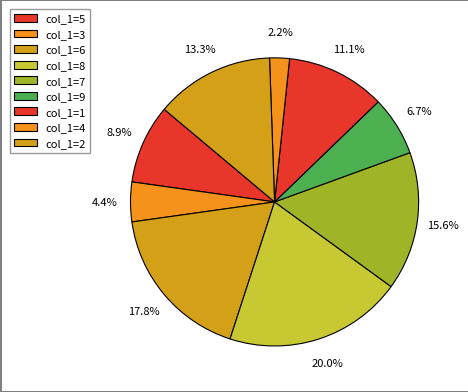

Rank the categories by value from lowest to highest.

col_1=4, col_1=3, col_1=9, col_1=5, col_1=1, col_1=2, col_1=7, col_1=6, col_1=8